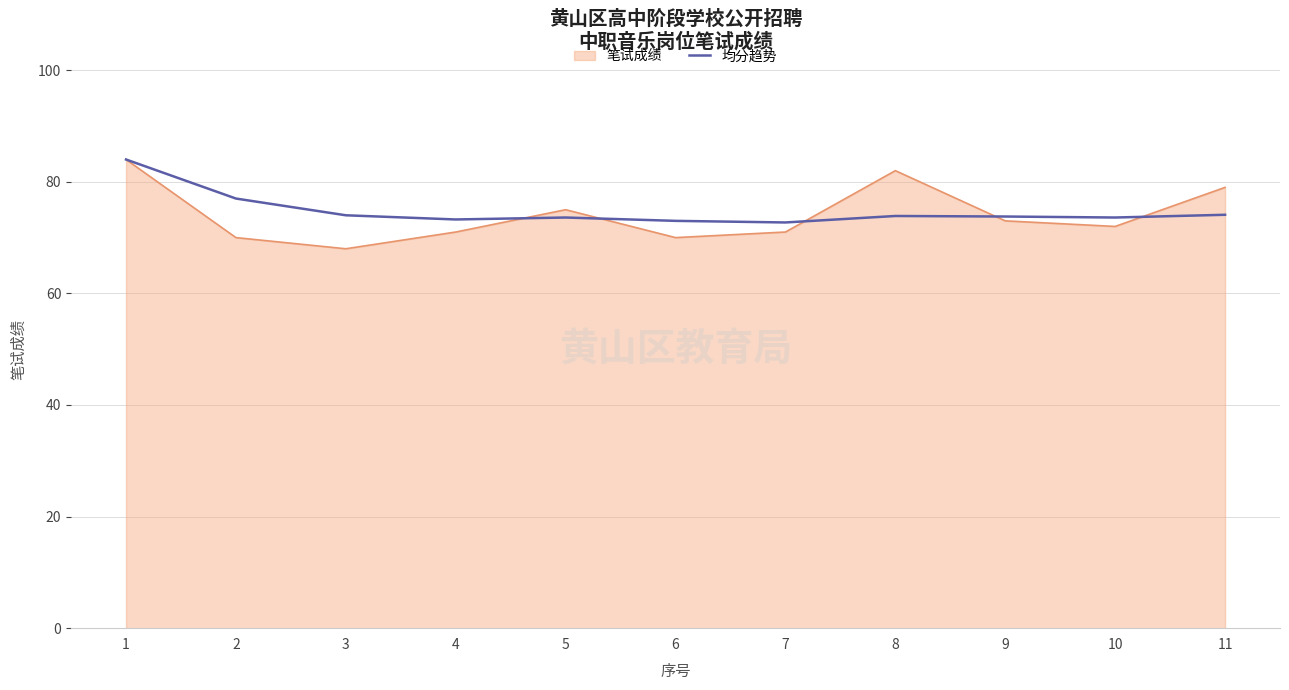

Which series changed the most between 1 and 4?

笔试成绩